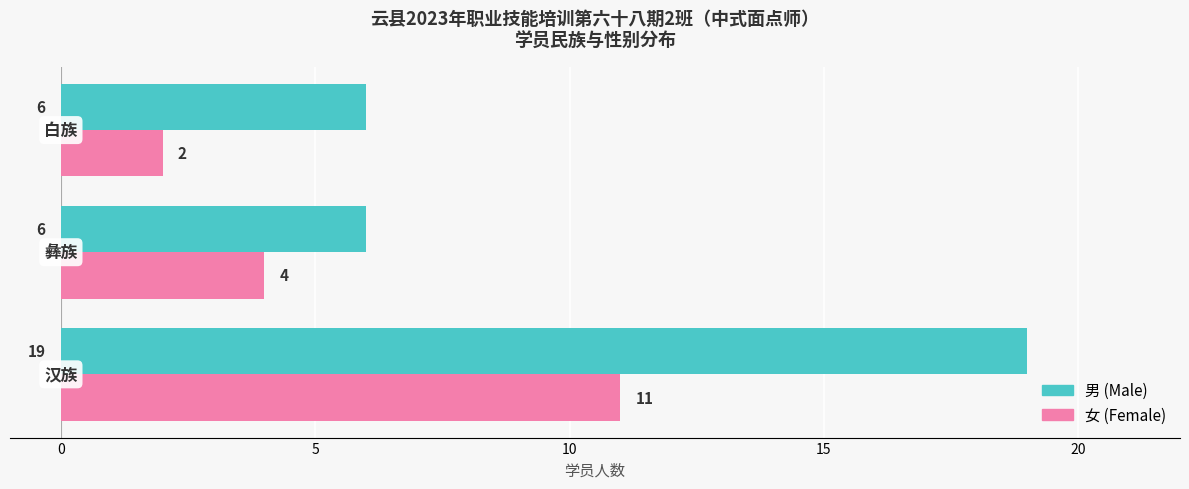

How many data points does each series have?

3